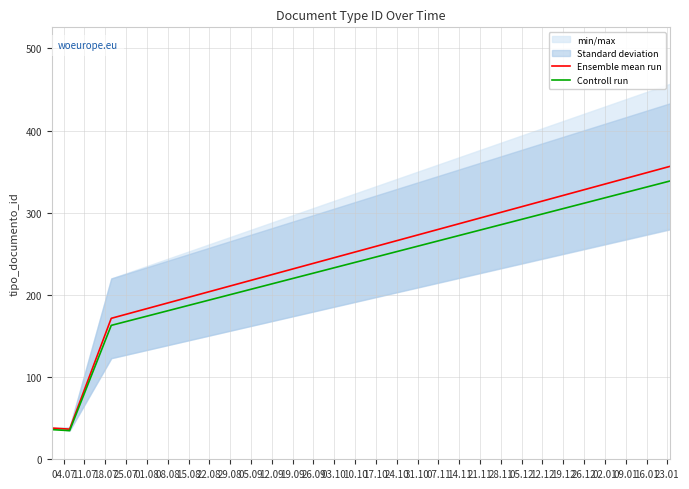

True or false: Controll run has more than 2 interior local peaks.

False